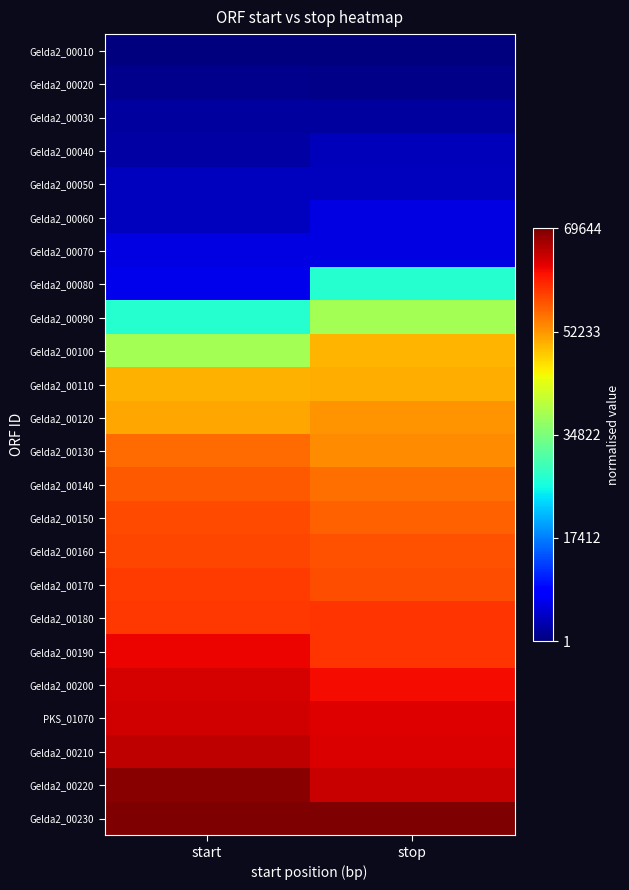

At which category is the sum across all series the highest?

stop